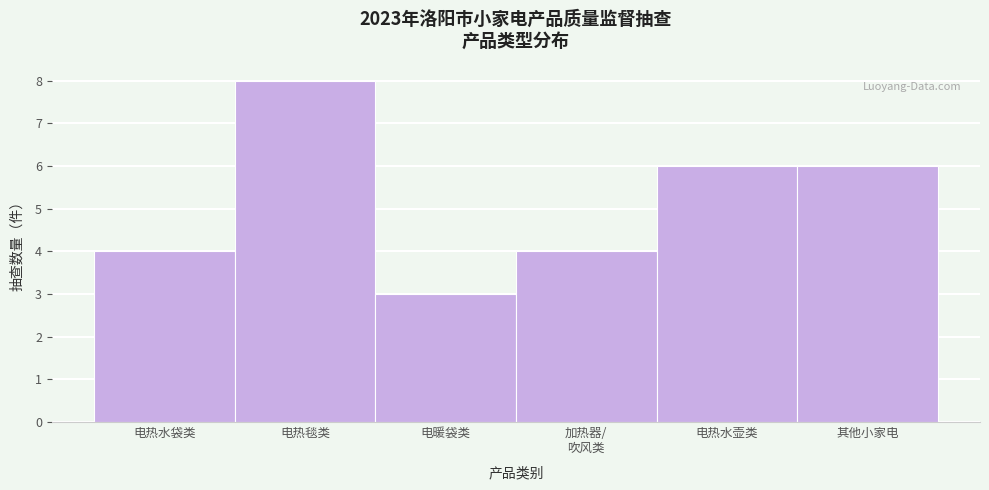

Reading right to left, extract all data points from this chart.

6	6	4	3	8	4